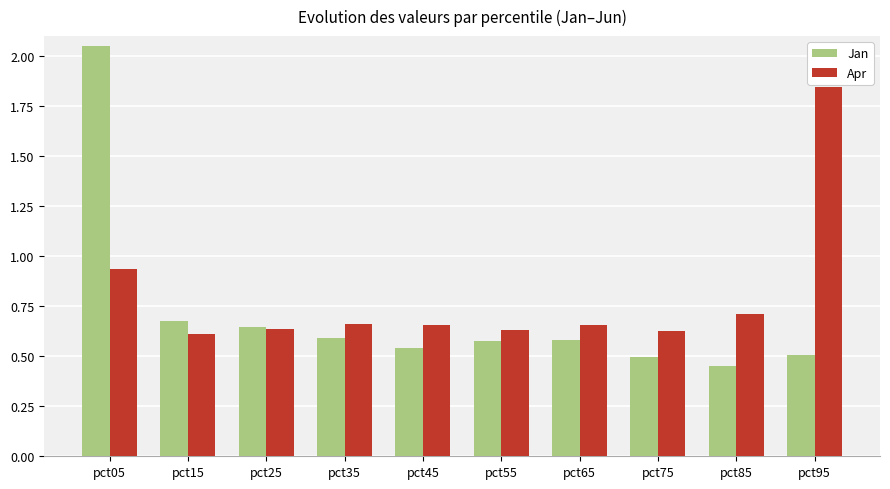

At which category is the sum across all series the highest?

pct05